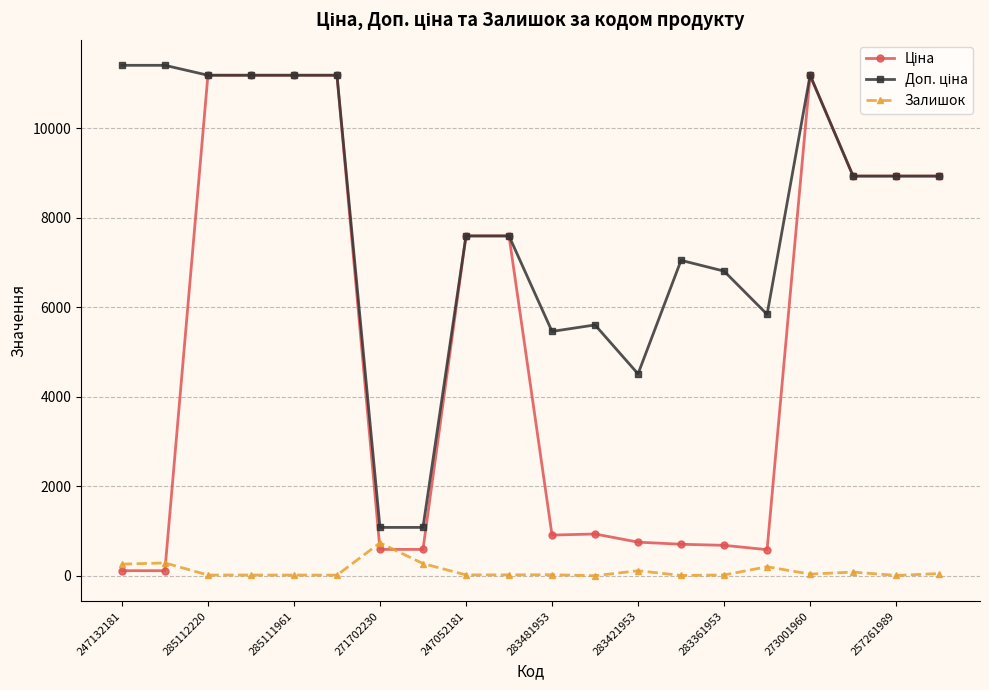

What is the highest value of the Залишок series?

736.0